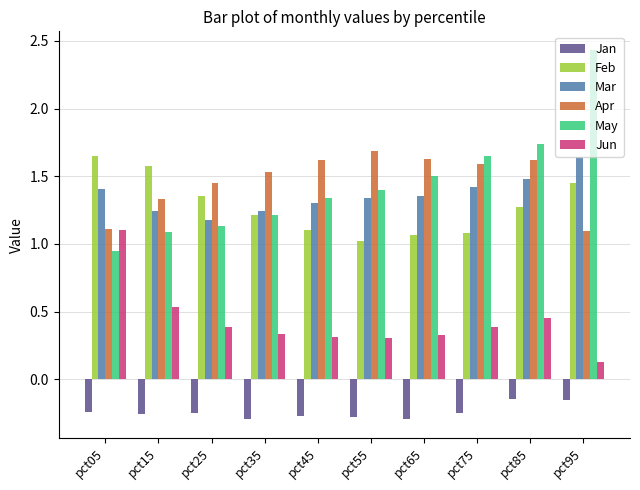

What is the difference between the second highest and second lowest values in the Jan series?

0.1